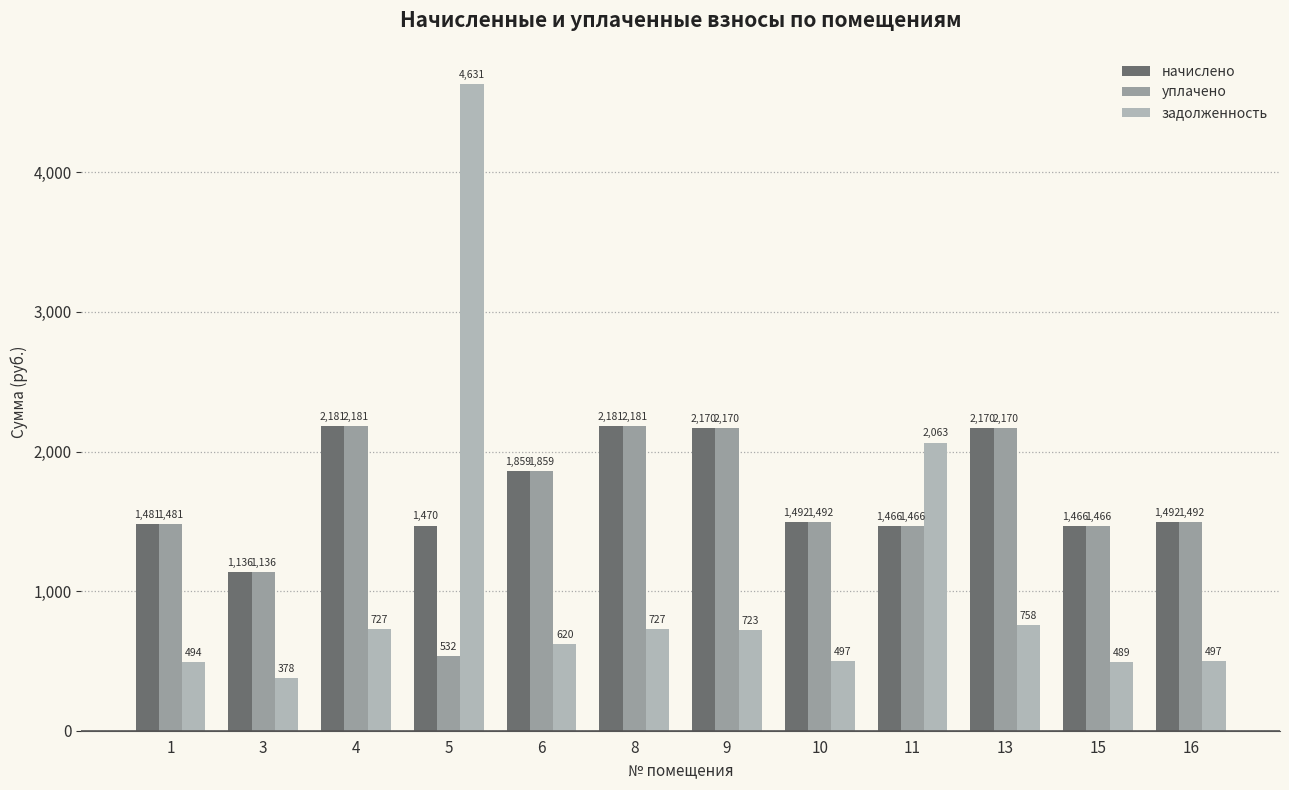

True or false: уплачено has a value of 1492.0 at 10.

True